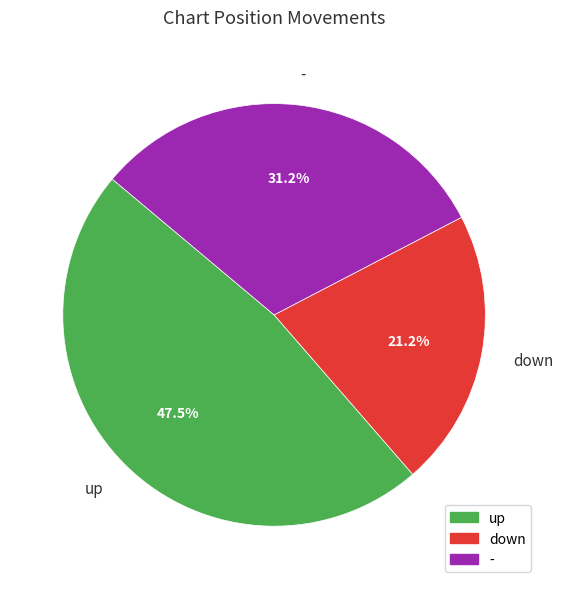

What portion of the pie excludes up?

52.5%